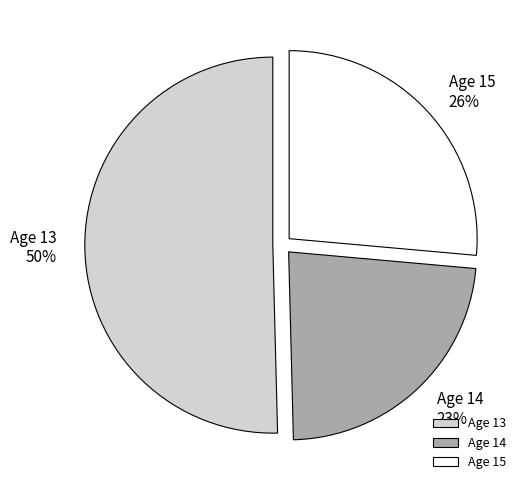

How many slices are in this pie chart?

3